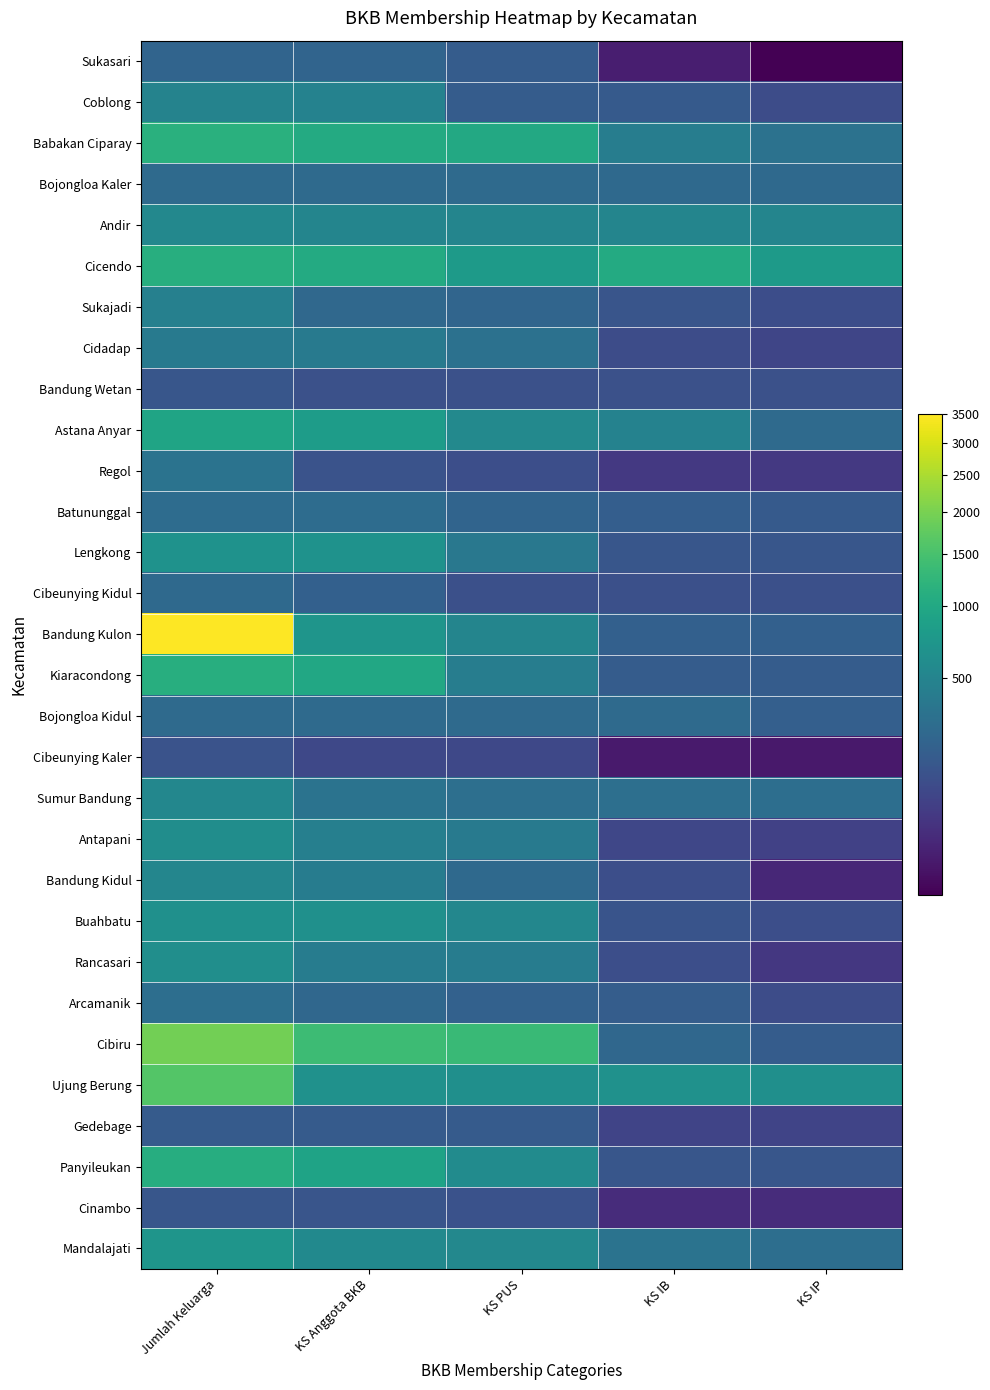

List the series in order of their peak value, highest first.

Bandung Kulon, Cibiru, Ujung Berung, Babakan Ciparay, Cicendo, Kiaracondong, Panyileukan, Astana Anyar, Mandalajati, Lengkong, Buahbatu, Rancasari, Antapani, Andir, Sumur Bandung, Bandung Kidul, Coblong, Sukajadi, Cidadap, Regol, Arcamanik, Batununggal, Bojongloa Kaler, Bojongloa Kidul, Cibeunying Kidul, Sukasari, Gedebage, Cinambo, Bandung Wetan, Cibeunying Kaler